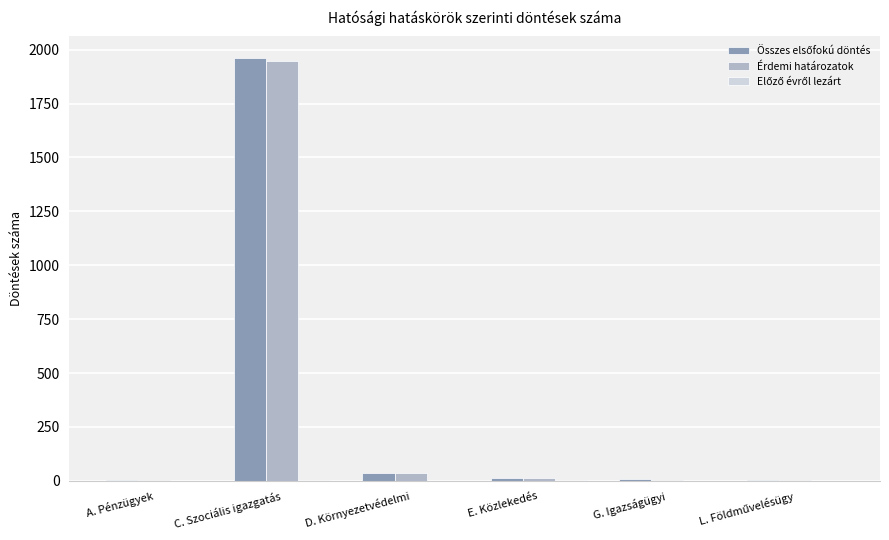

At which category is the sum across all series the highest?

C. Szociális igazgatás